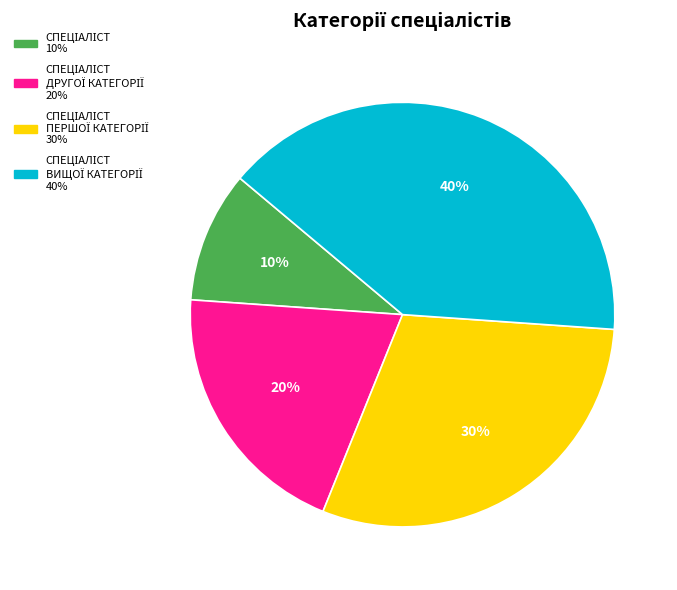

To the nearest percent, what is the difference between the largest and smallest slice percentages?

30%